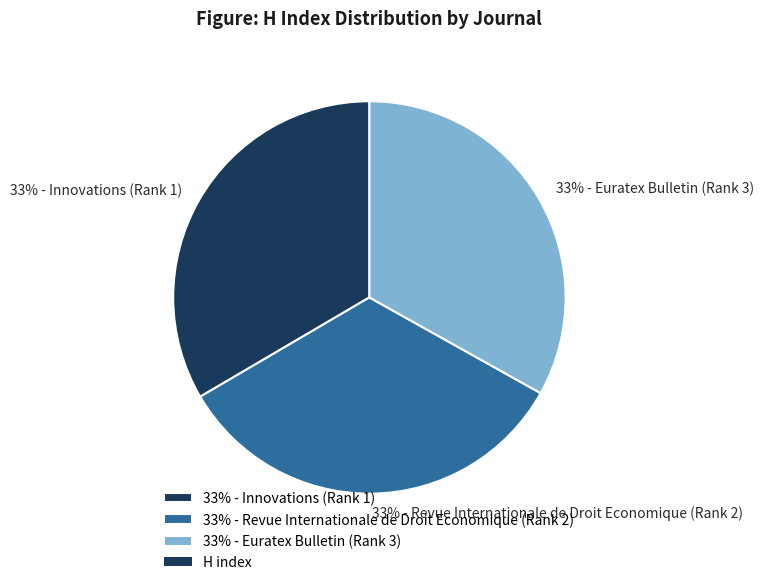

To the nearest percent, what percentage of the pie is 33% - Innovations (Rank 1)?

33%